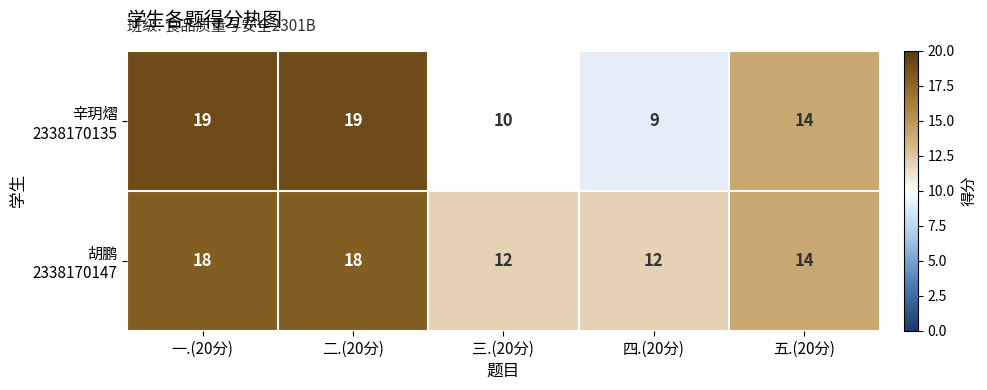

What is the minimum value shown in the chart?

9